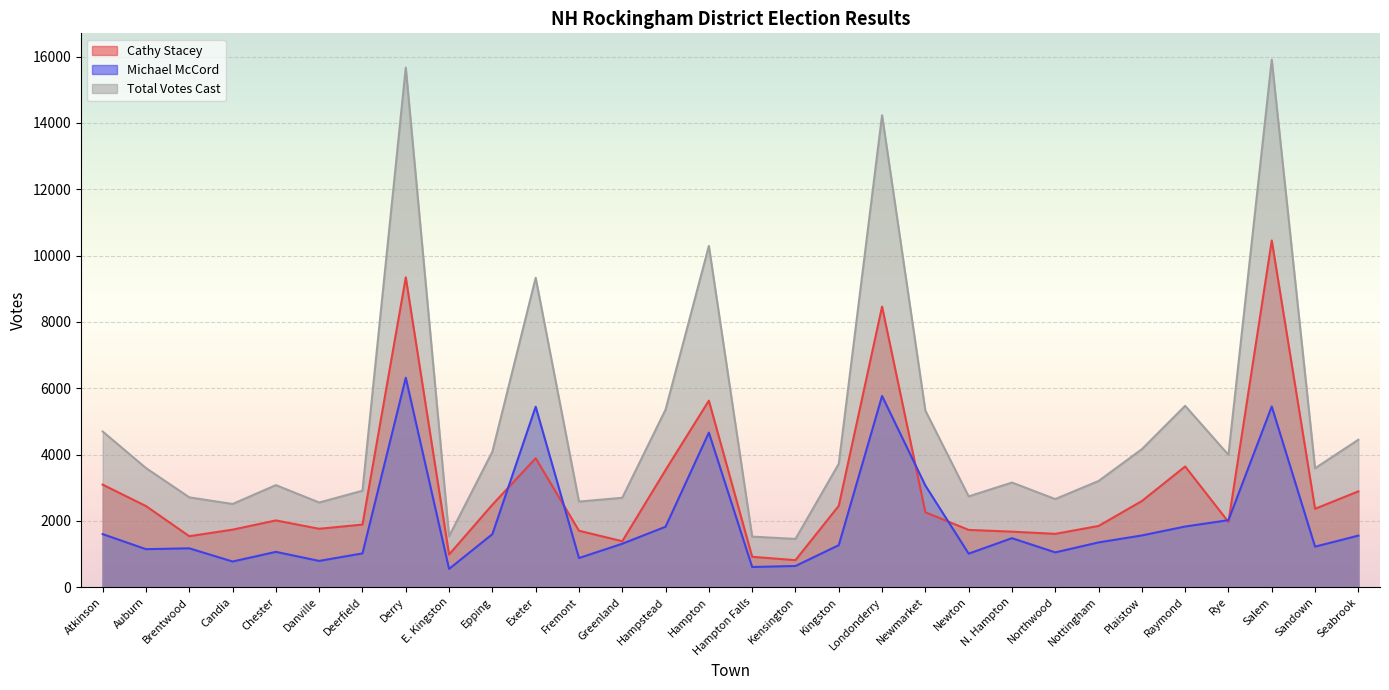

True or false: Cathy Stacey and Total Votes Cast intersect in this chart.

False